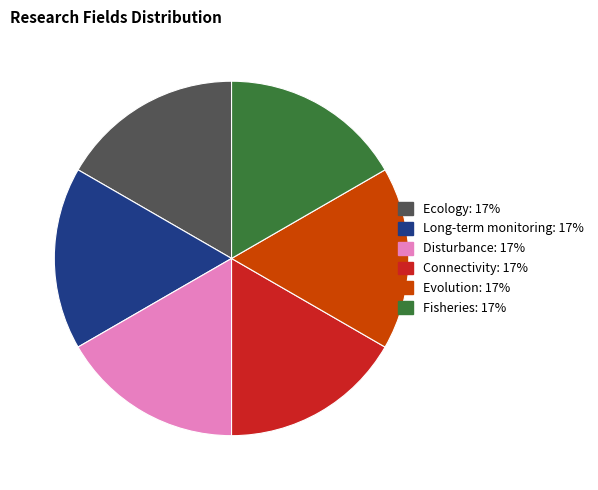

Does any single category account for the majority?

No